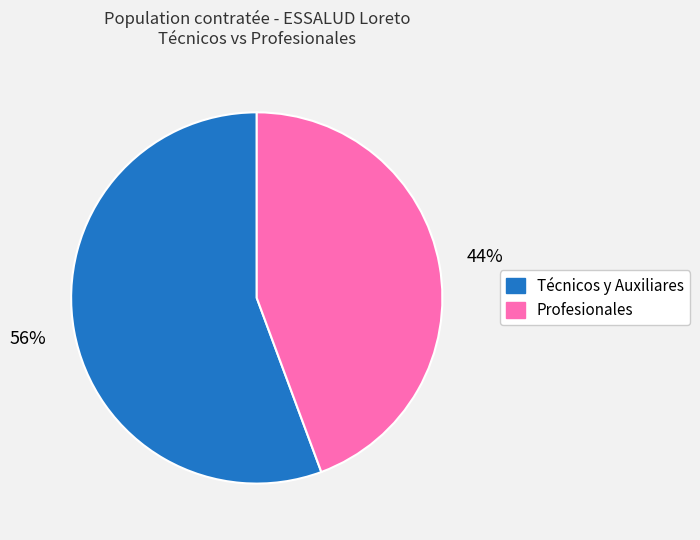

Is there any slice that represents more than half of the pie?

Yes